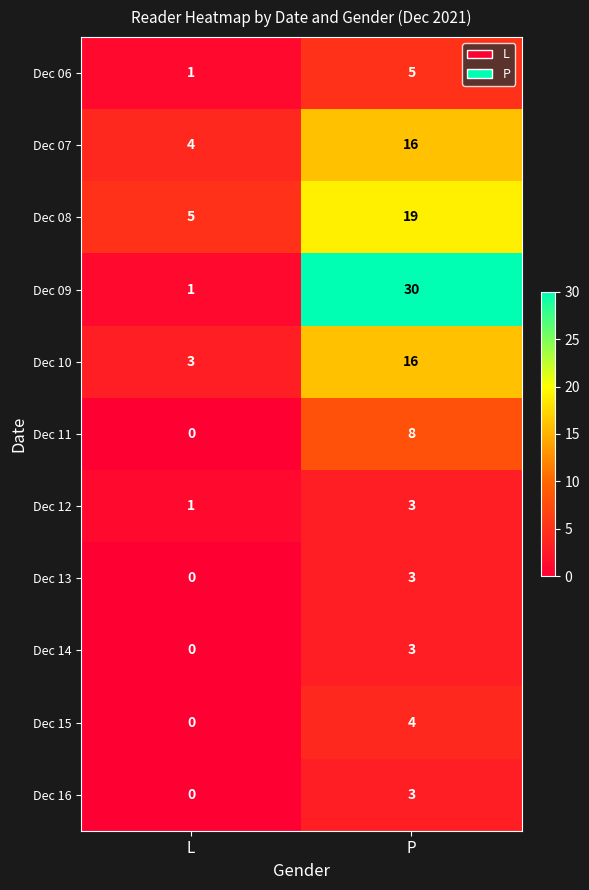

At which label is Dec 13 closest to 1?

L